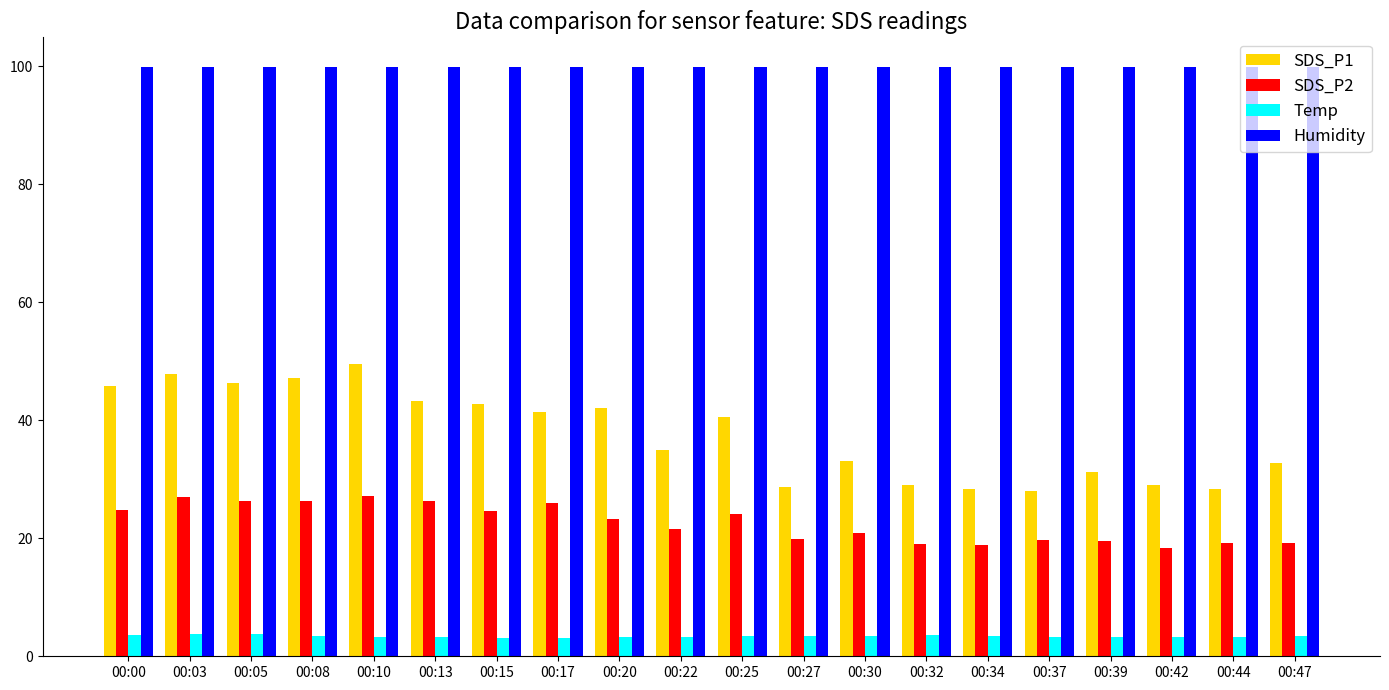

Is the value of Humidity at 00:39 greater than the value of SDS_P1 at 00:05?

Yes